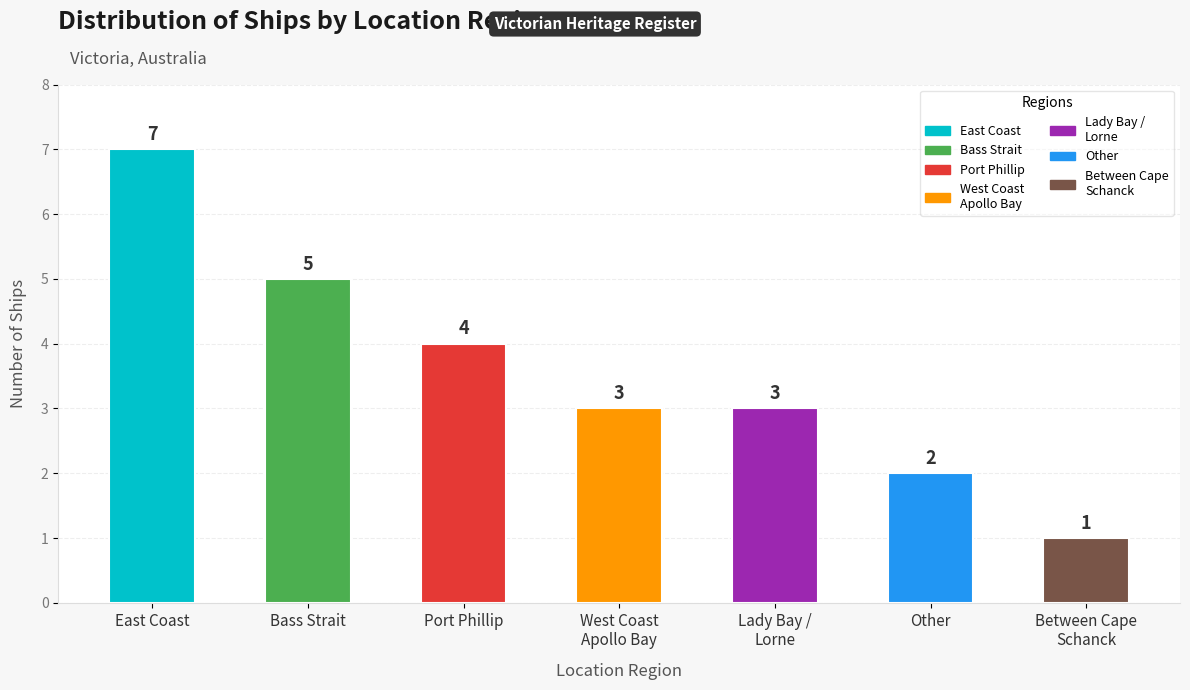

The value at Other is 3. True or false?

False